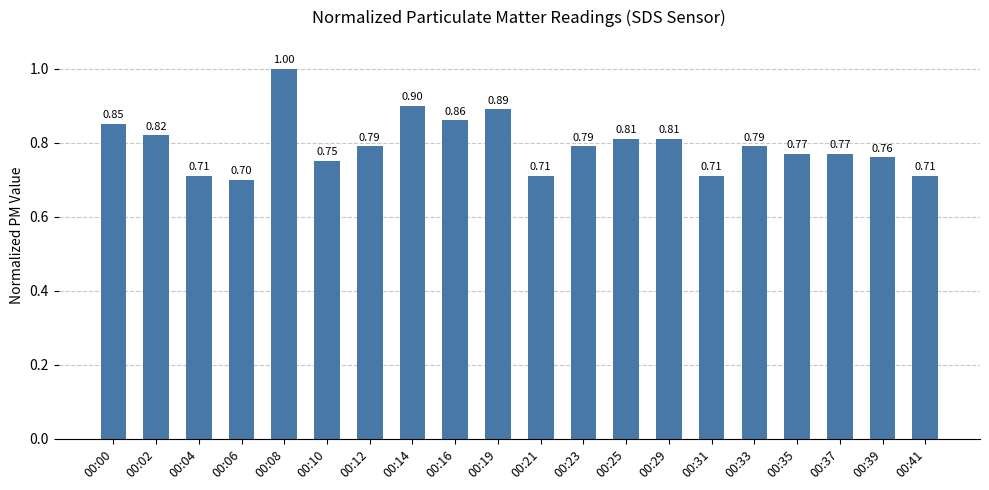

What is the change in value from 00:31 to 00:33?

+0.1